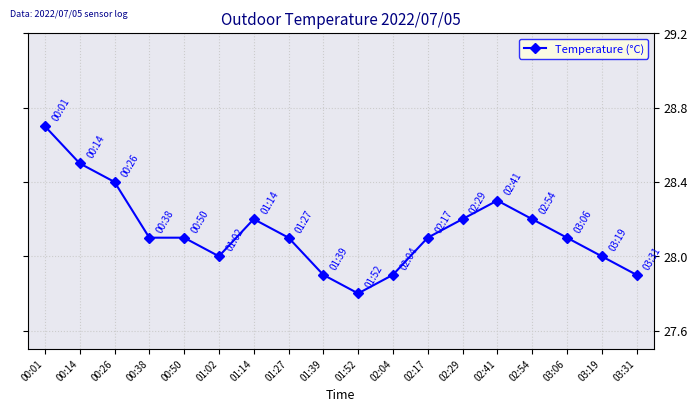

How many series are shown in this chart?

1